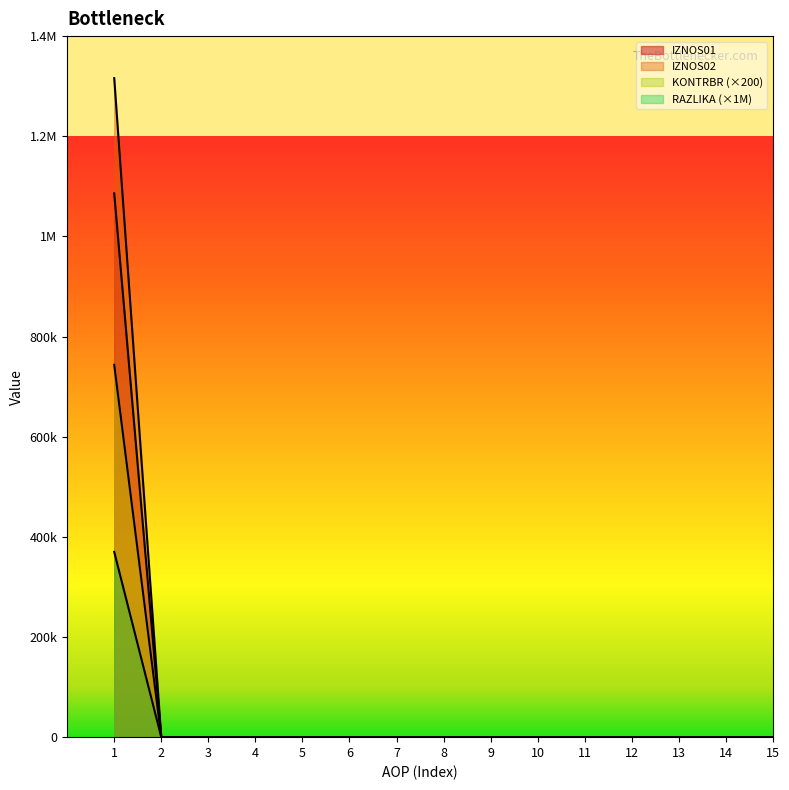

Does the chart display data point markers on the line(s)?

No